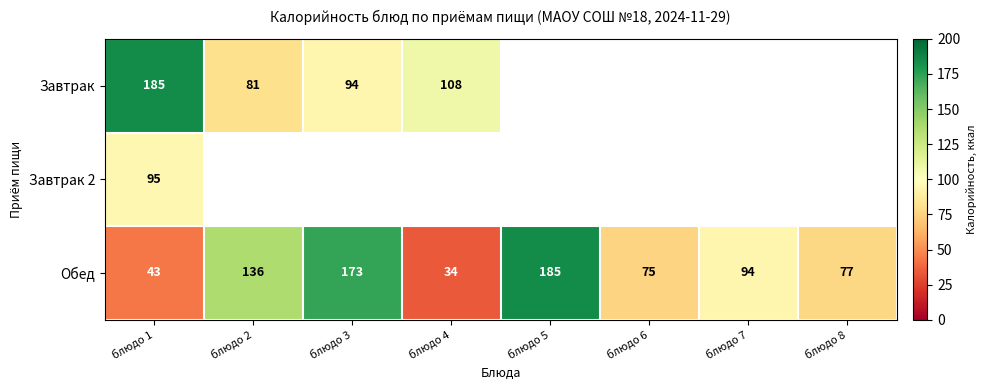

The value of Обед at блюдо 1 is 43. True or false?

True